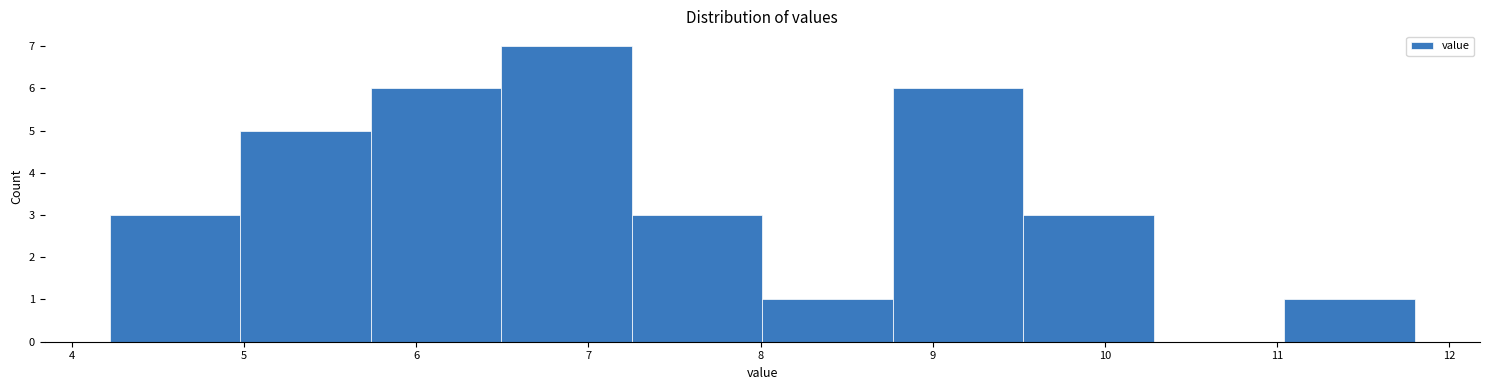

Which range on the x-axis has the tallest bar?

6.5 to 7.3